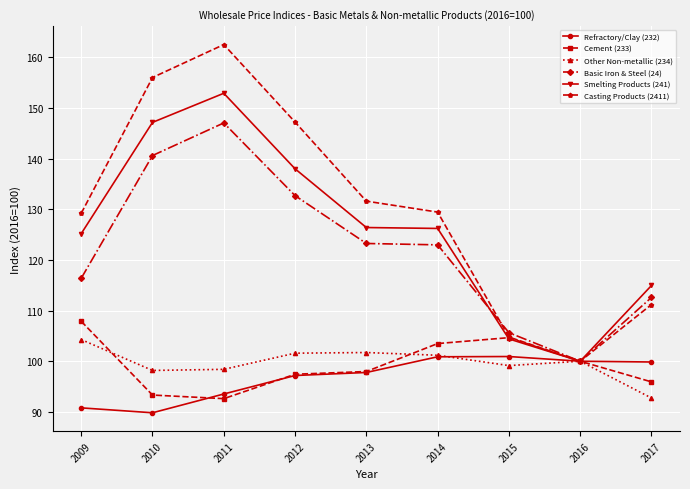

At which label does Other Non-metallic (234) first exceed 100?

2009